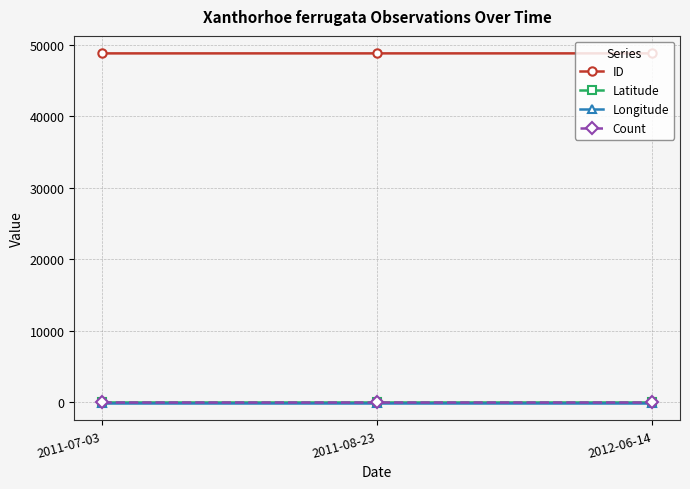

Which series has the largest total across all categories?

ID